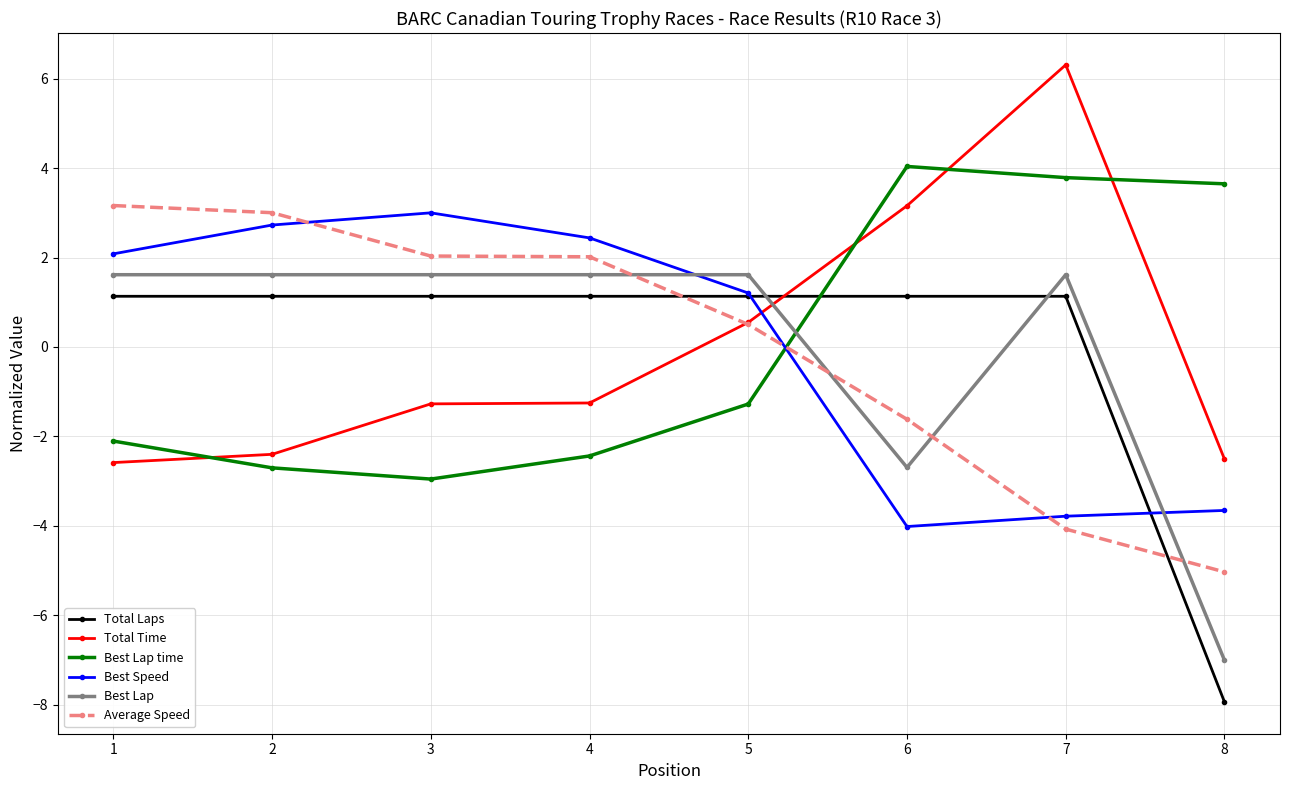

Where does the Best Speed series first go above 2?

1